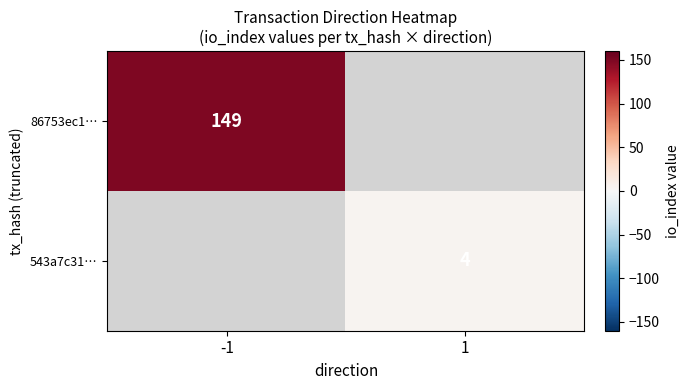

The 86753ec1… series shows 149 at -1. True or false?

True